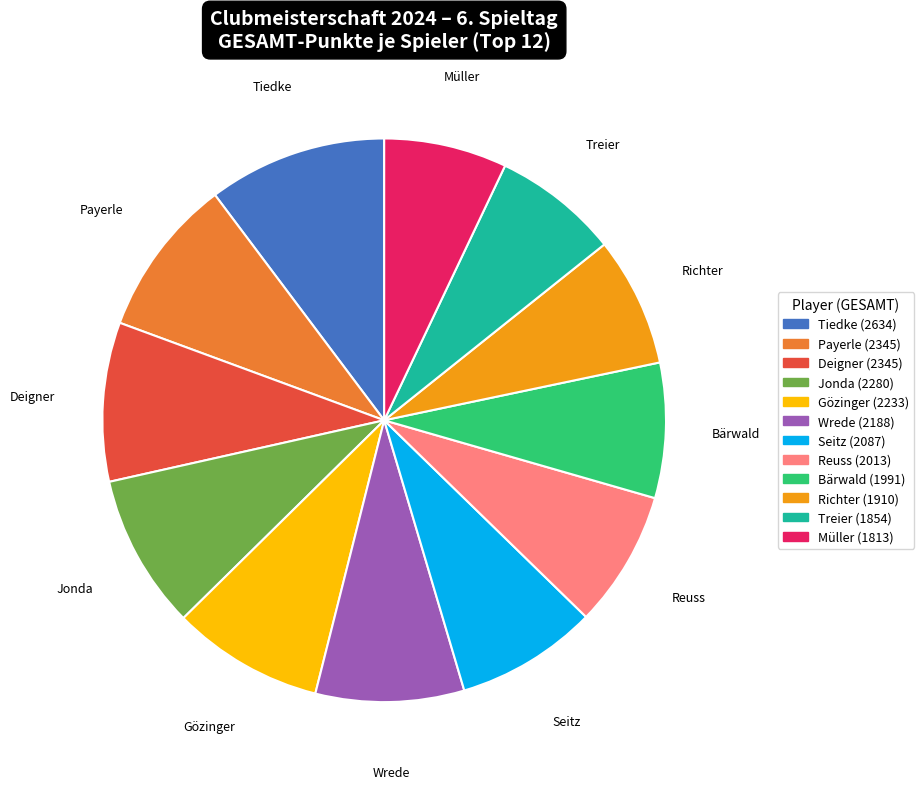

Is it true that Tiedke is 3% of the pie?

False